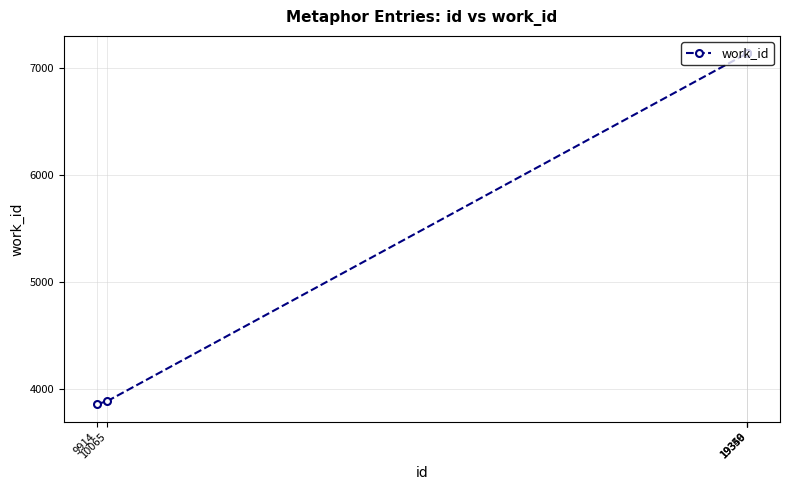

Reading right to left, transcribe all the data shown in this chart.

7132	7132	7132	3889	3862